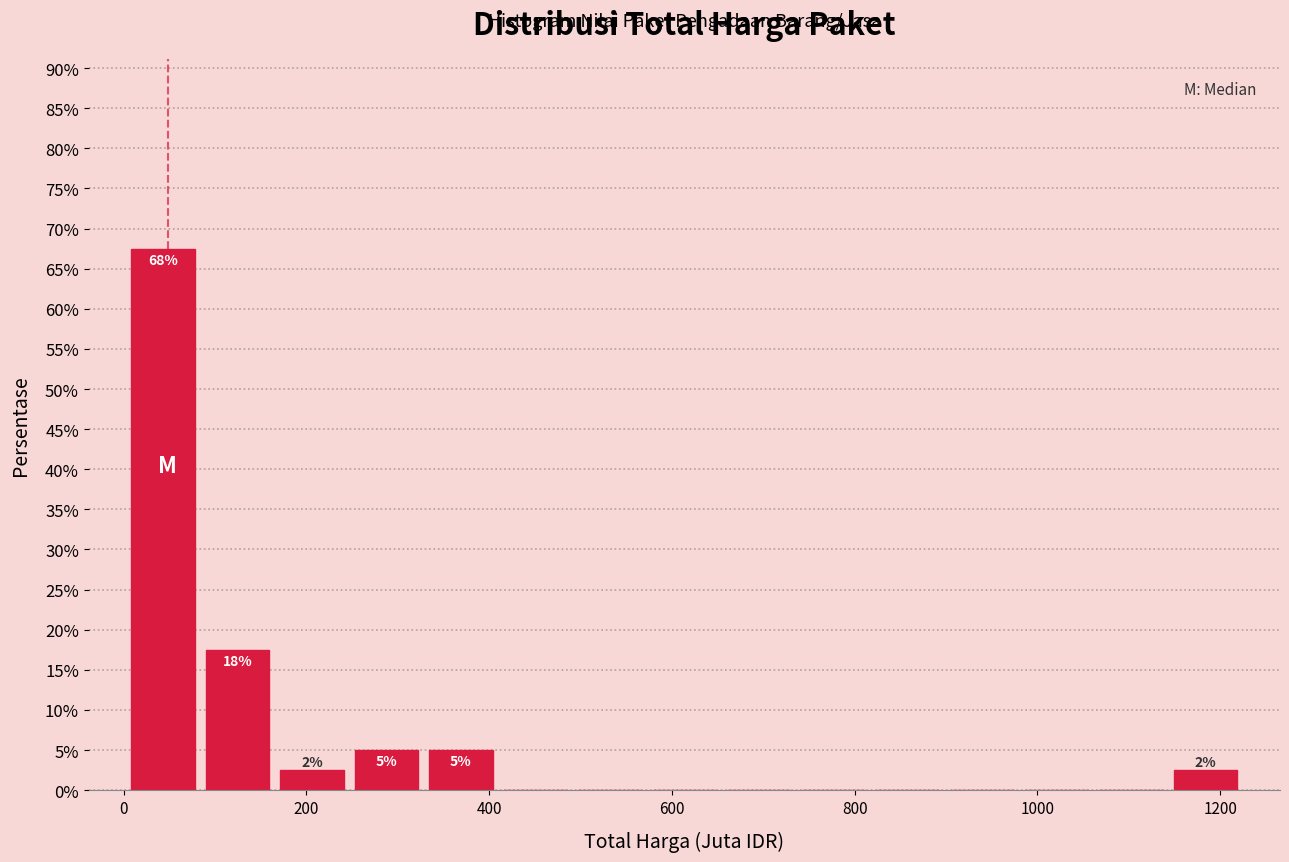

Over which range of the x-axis is the bar tallest?

0 to 80